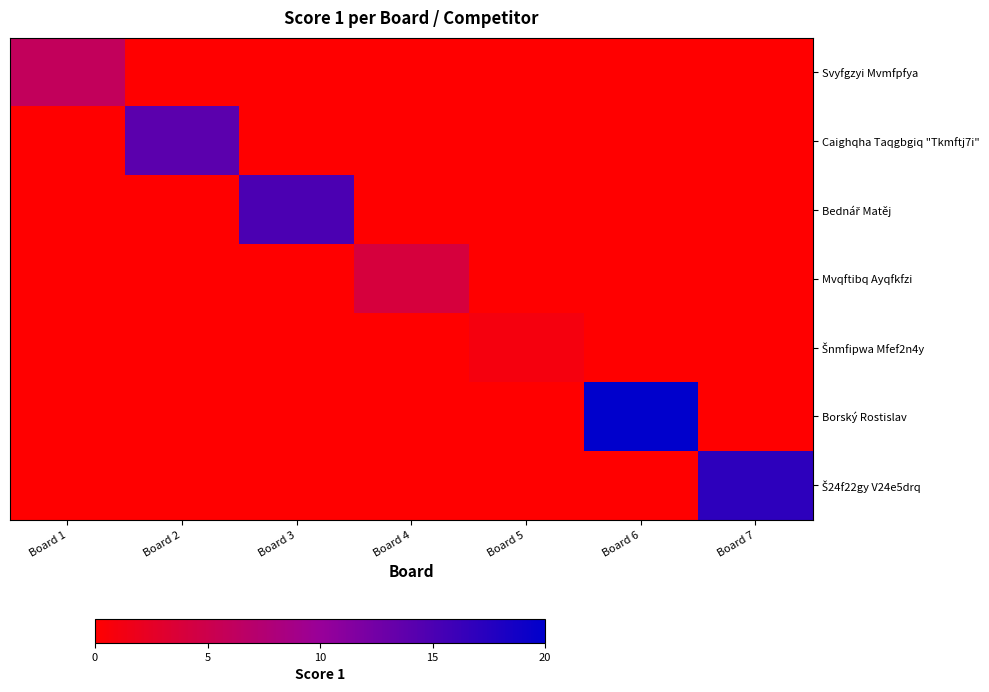

Which label corresponds to the smallest value in the chart?

Board 2